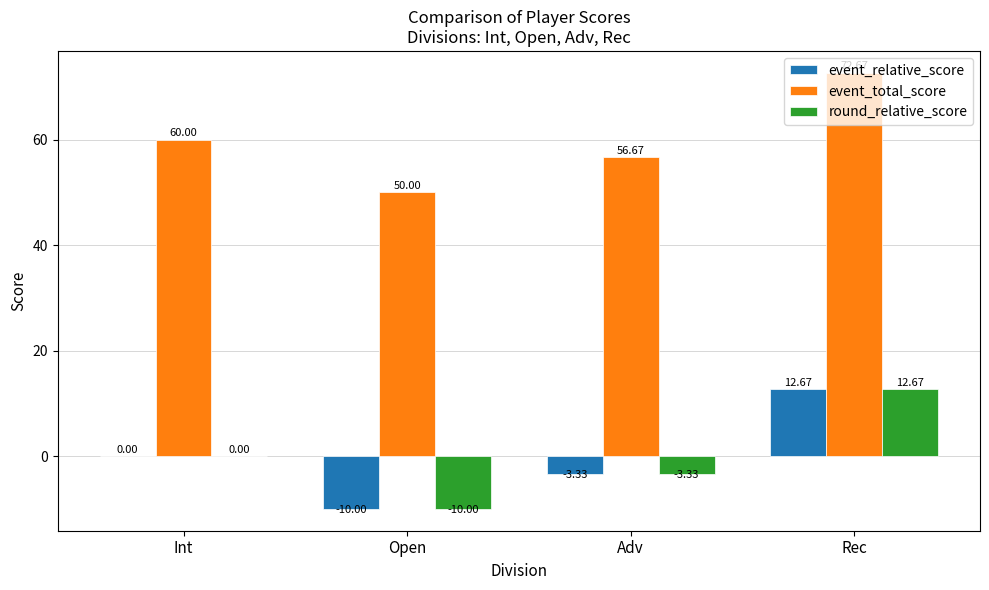

The value of event_relative_score at Rec is 19.6. True or false?

False